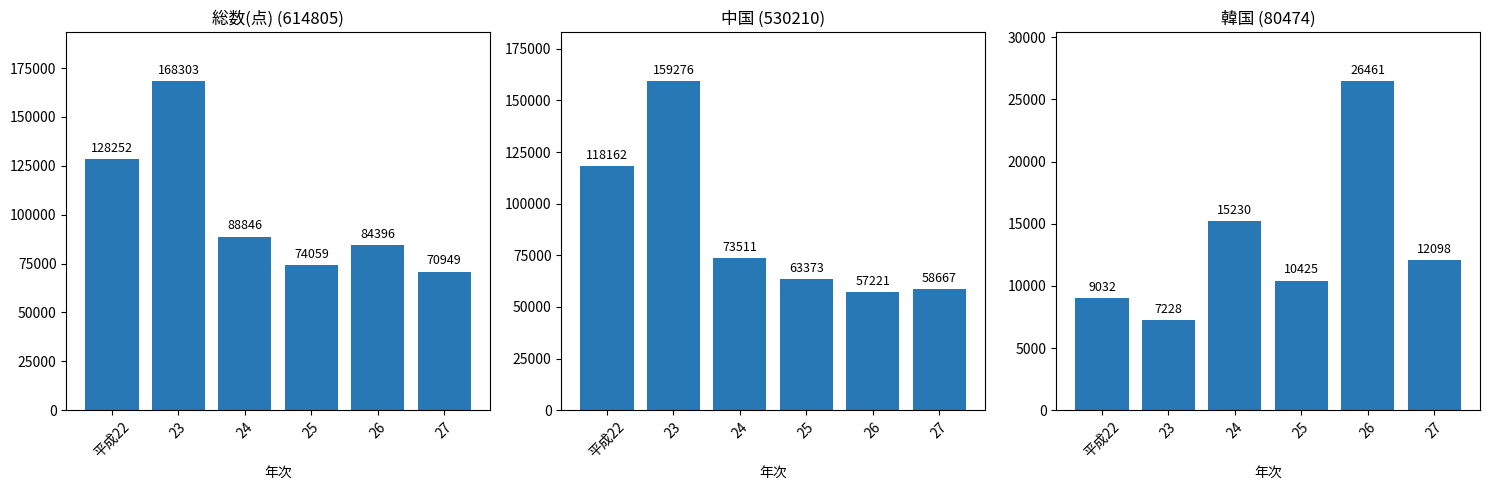

How many values in the 中国 series are below 73511?

3